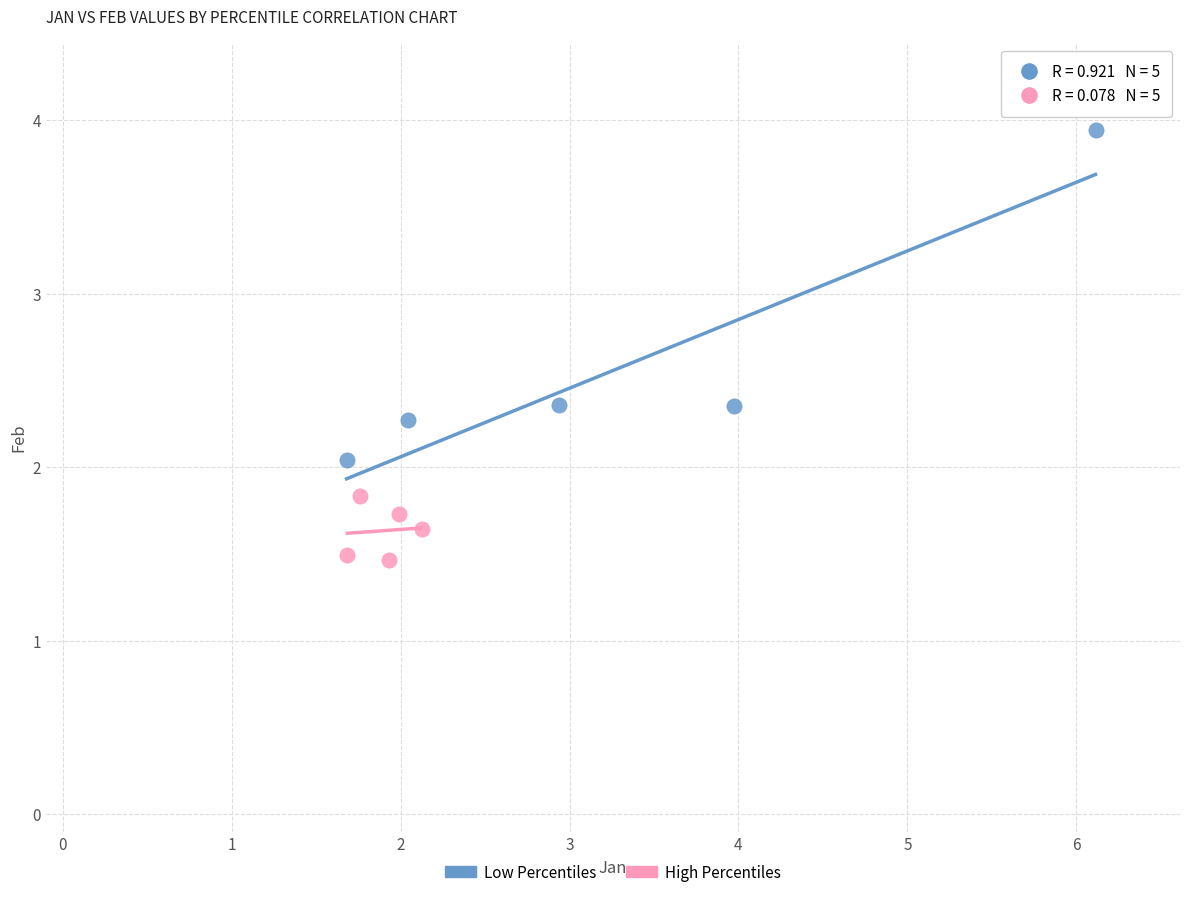

Which series has the widest spread of Y values?

Low Percentiles